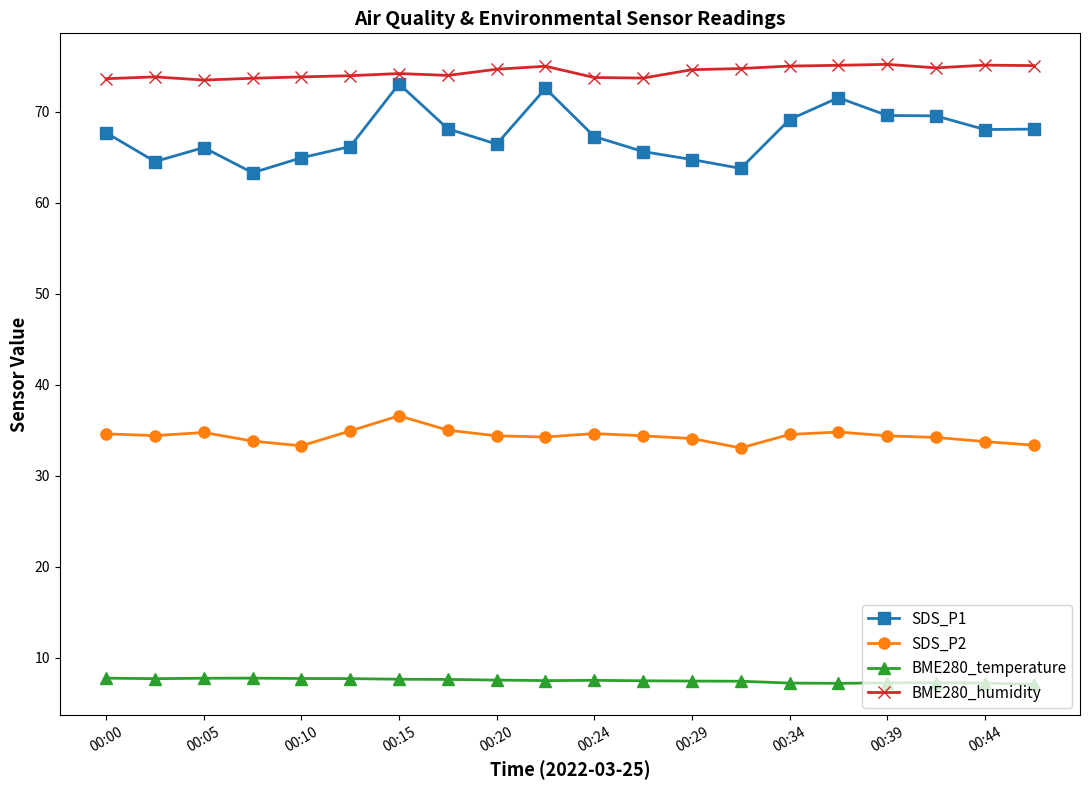

In BME280_temperature, how many points are higher than both neighbors (excluding endpoints)?

3